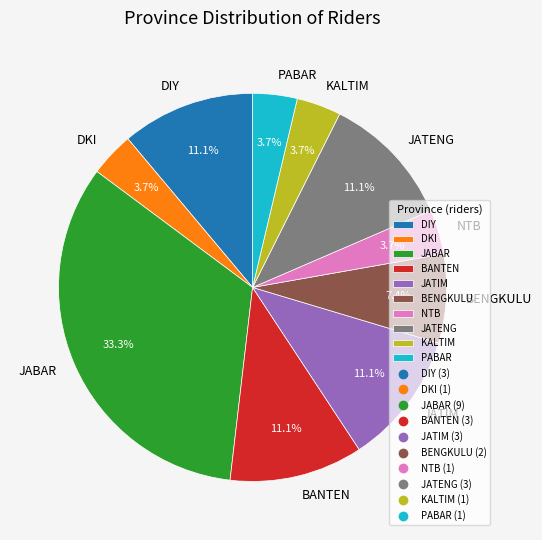

How much of the chart is everything except BENGKULU?

92.6%